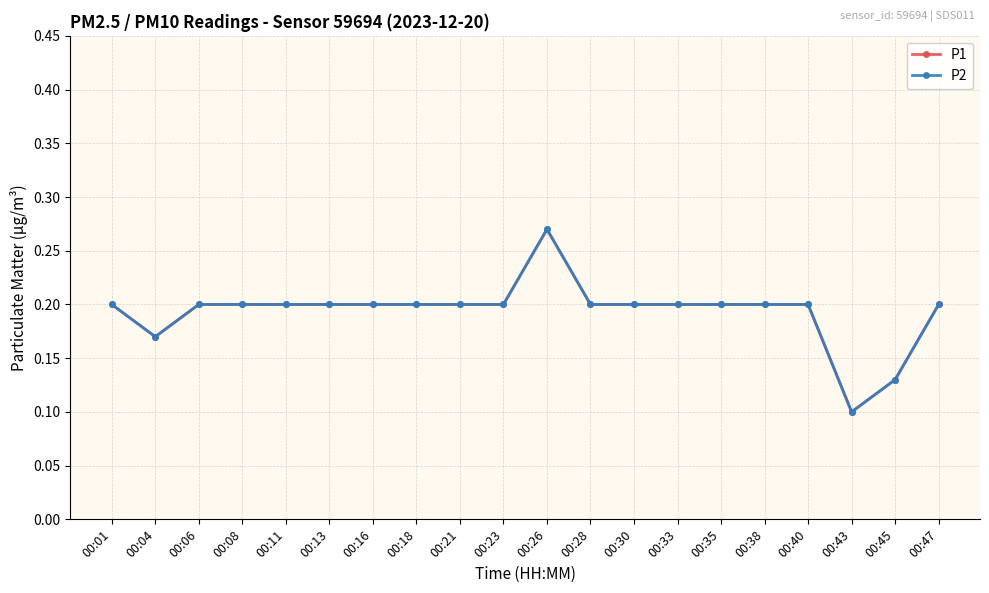

Rank the series at 00:43 from highest to lowest value.

P1, P2